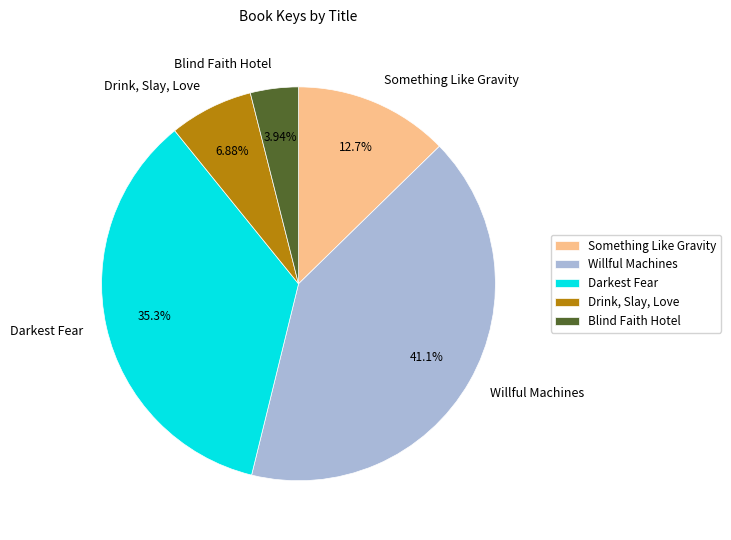

Rank the categories by value from highest to lowest.

Willful Machines, Darkest Fear, Something Like Gravity, Drink, Slay, Love, Blind Faith Hotel